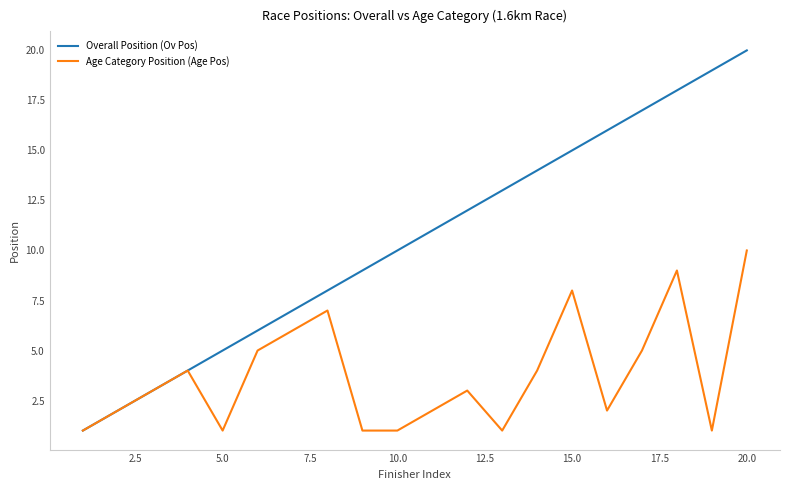

How many distinct data groups are displayed?

2